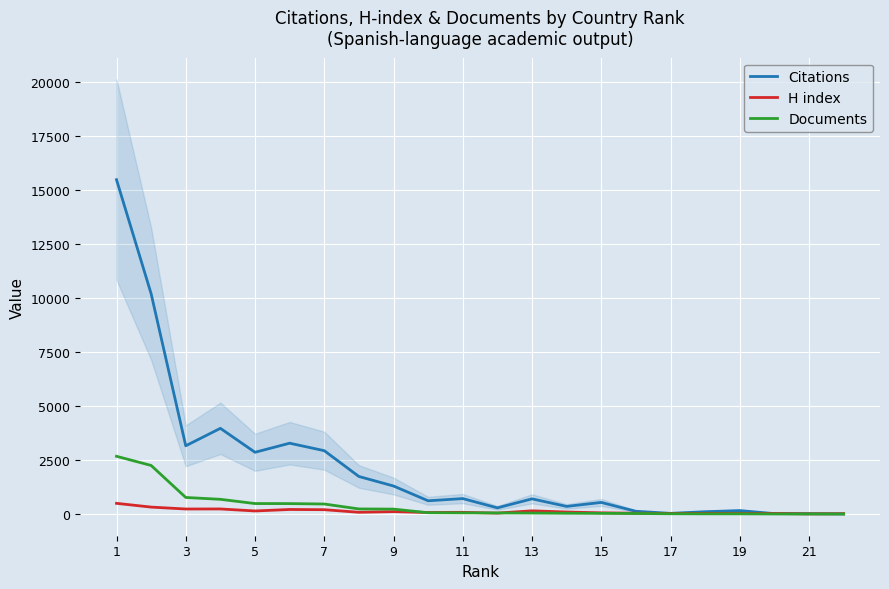

Is it true that Citations equals 3158 at 3?

True